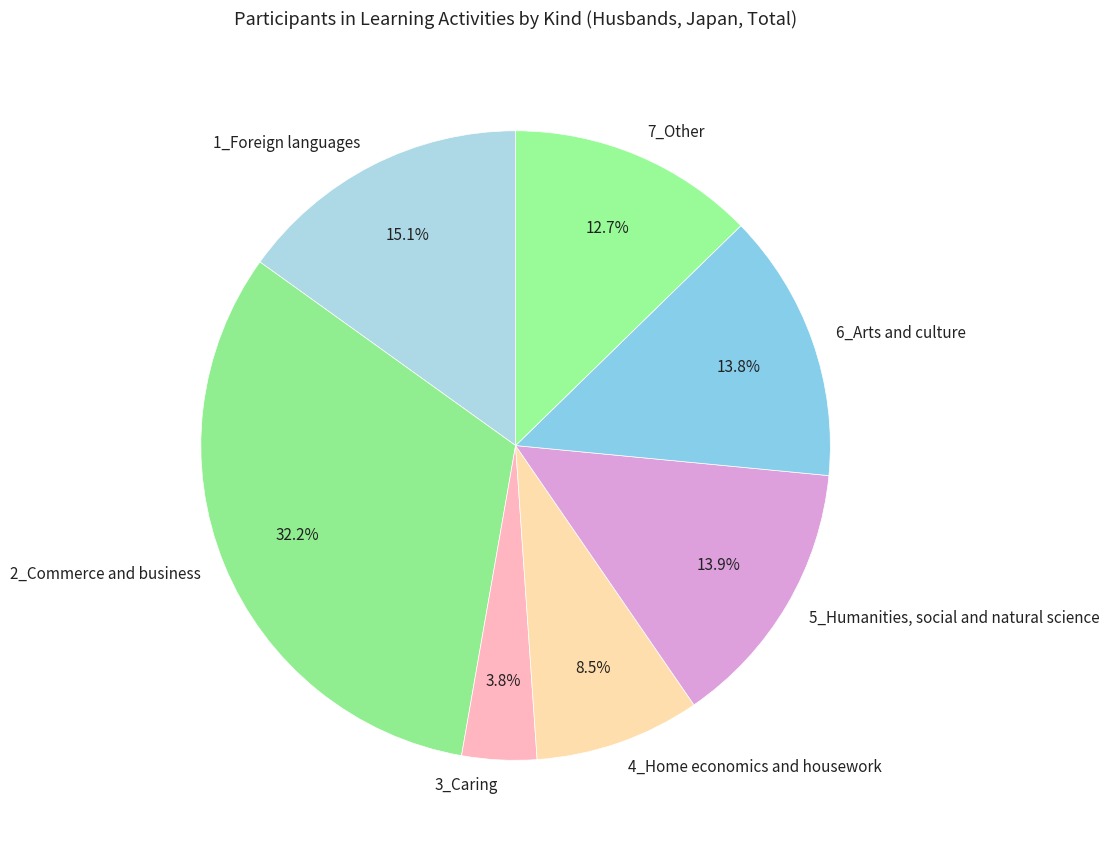

To the nearest percent, what is the difference between the largest and smallest slice percentages?

28%